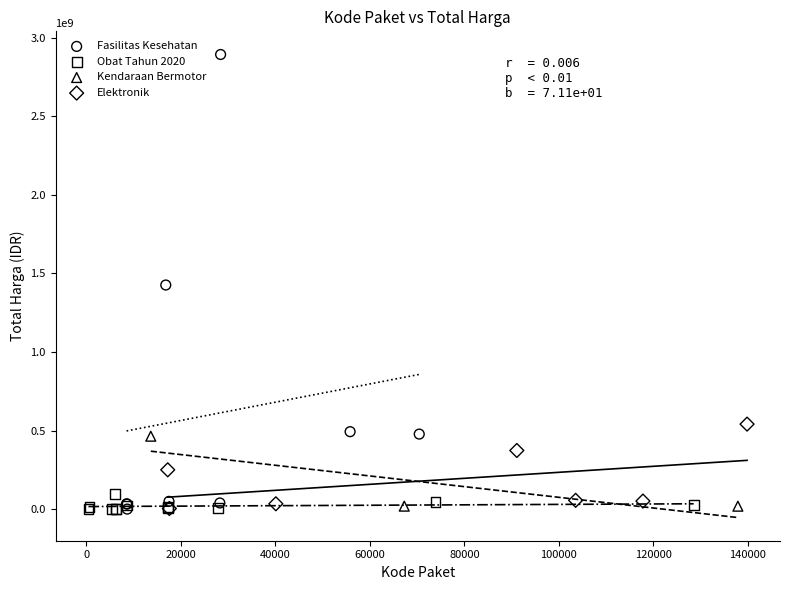

Which series contains the highest Y value?

Fasilitas Kesehatan